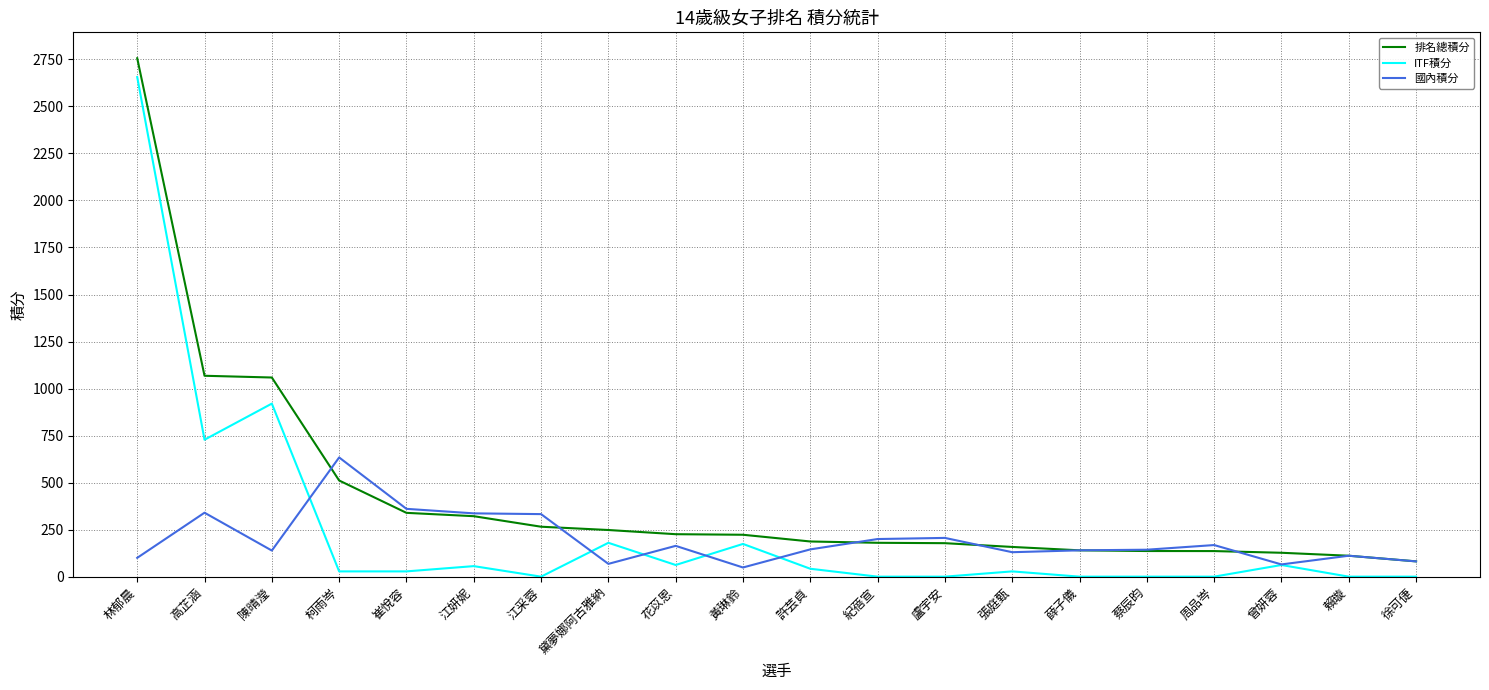

At which category is the sum across all series the highest?

林郁晨